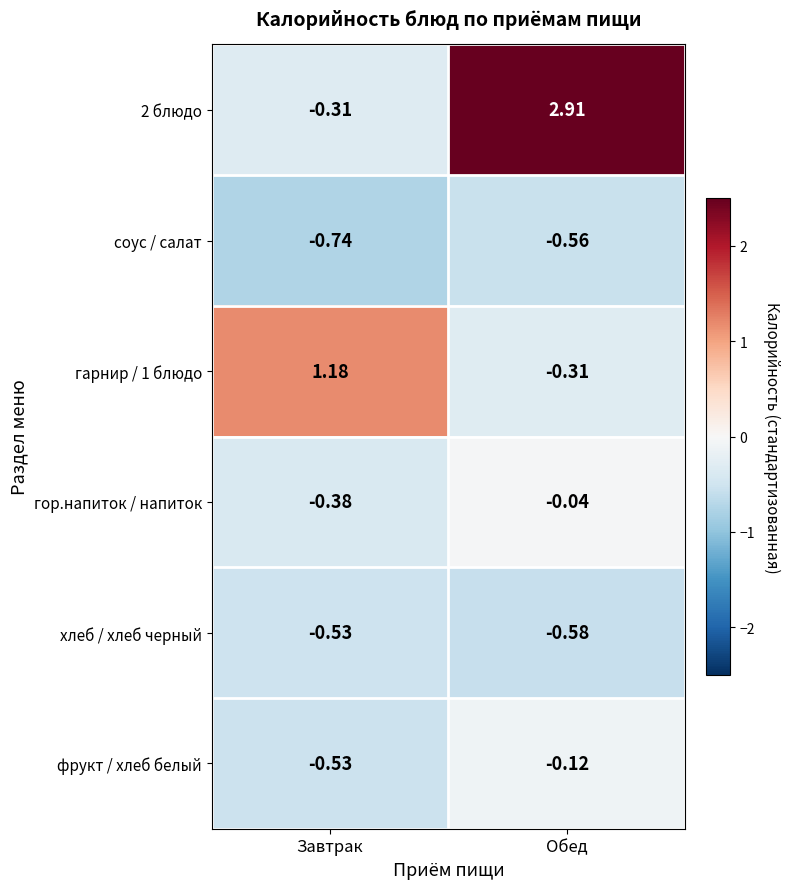

Which category has the highest value across all series?

Обед